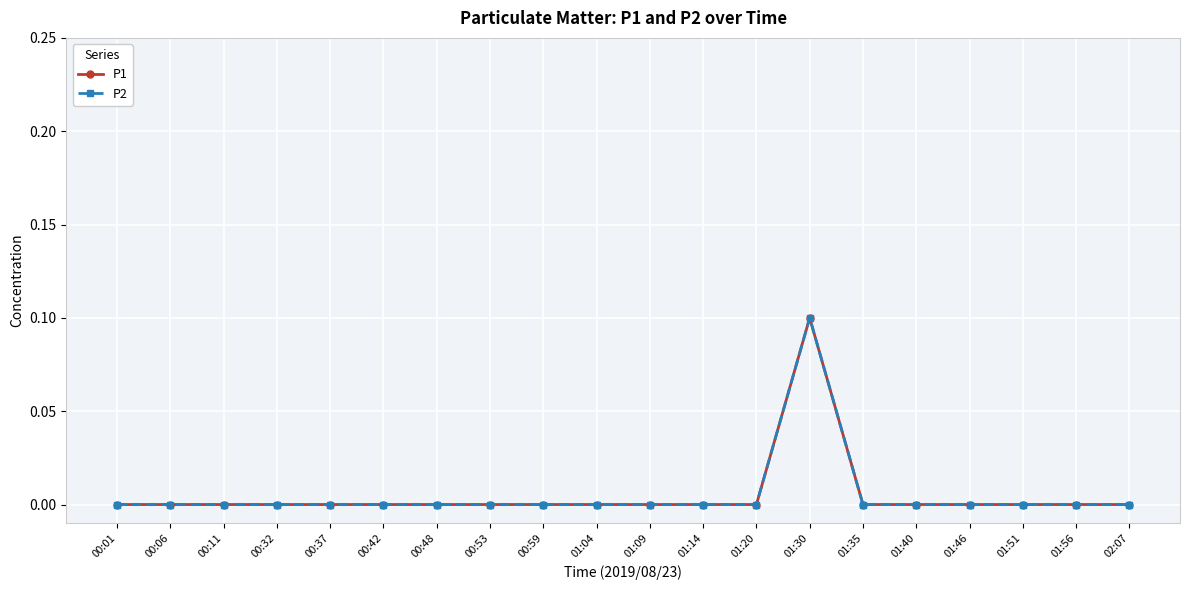

Between 00:11 and 00:53, which series saw the biggest shift?

P1